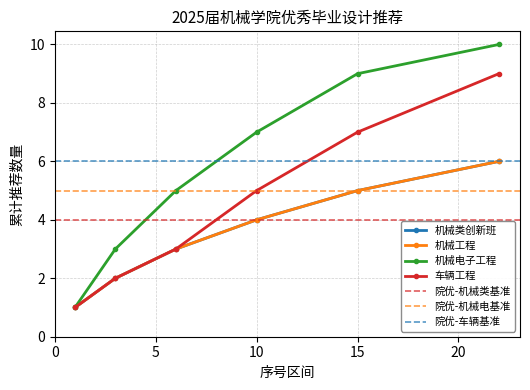

Is this an area chart (filled region under the line)?

No